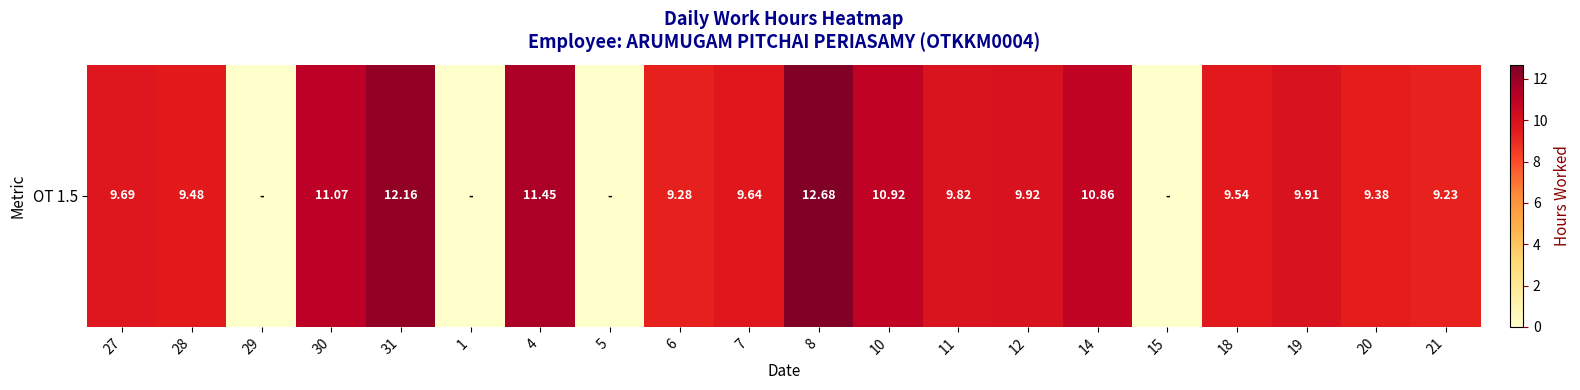

What is the sum of the values at 28 and 27?

19.2